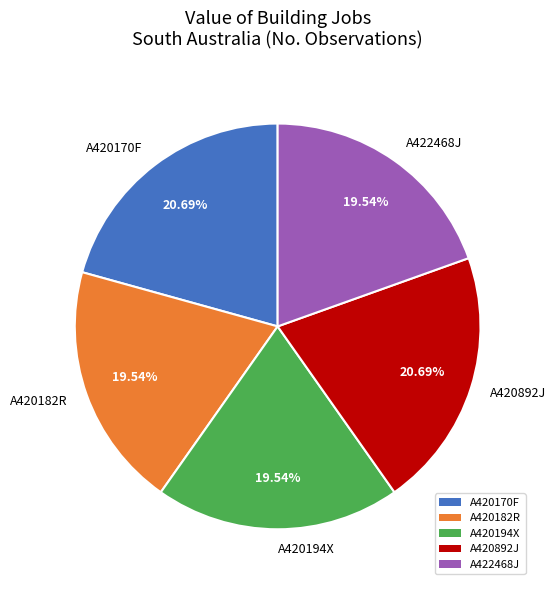

Is there a majority slice in this chart?

No